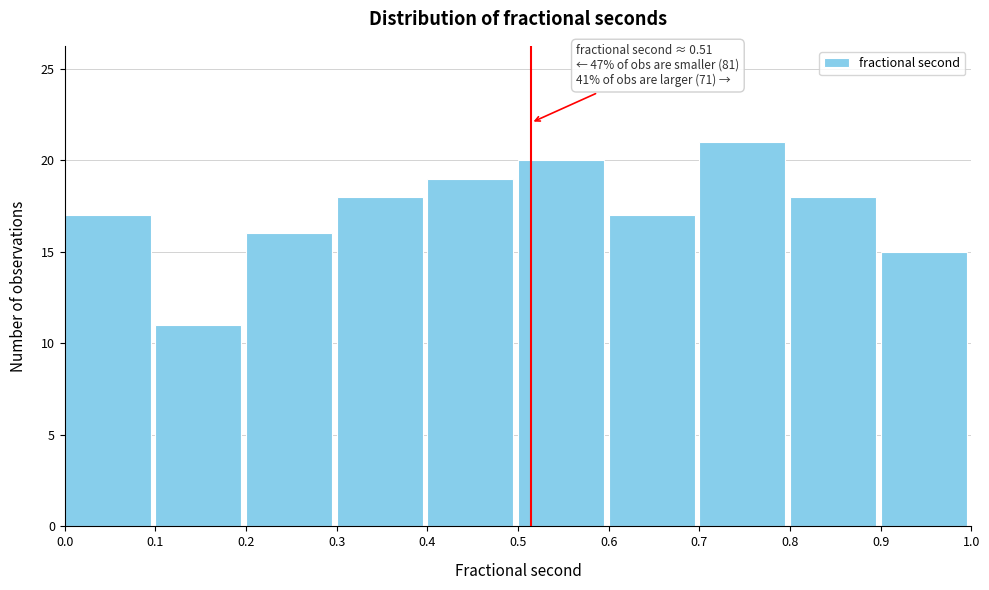

Which range on the x-axis has the tallest bar?

0.7 to 0.8